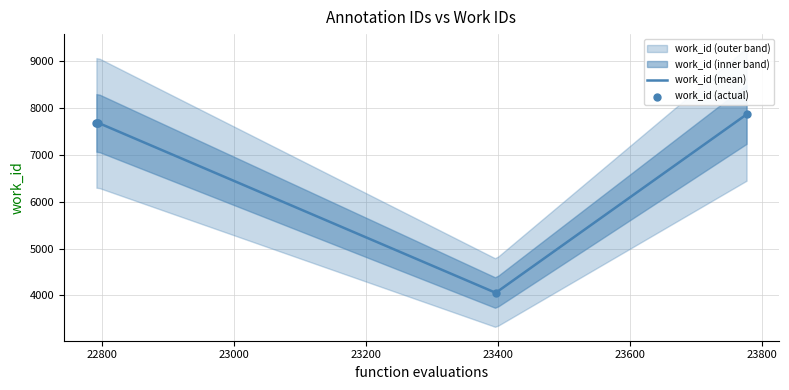

What is the change in value from 22794 to 23776?

+182